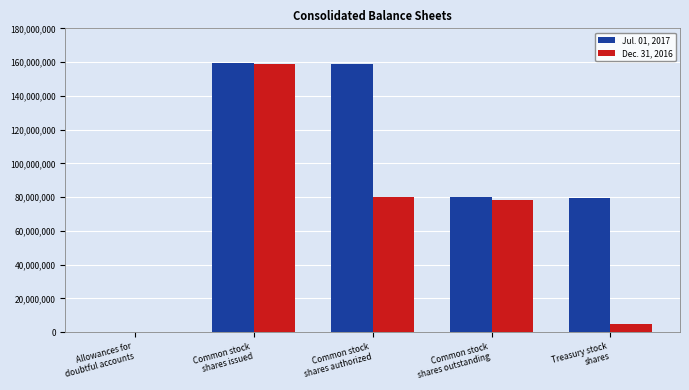

At which label does Dec. 31, 2016 first exceed 78611000?

Common stock
shares issued